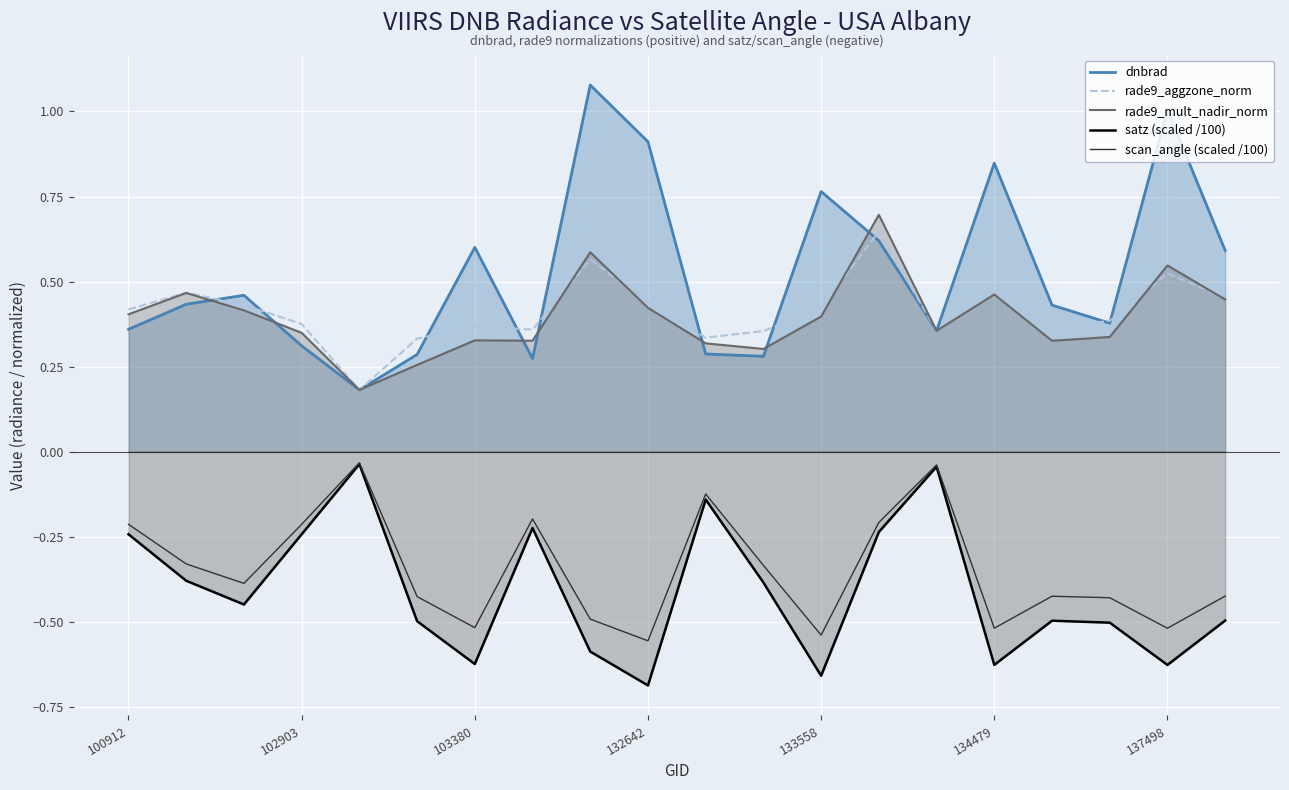

What is the difference between the rade9_mult_nadir_norm values at 100912 and 7?

0.1